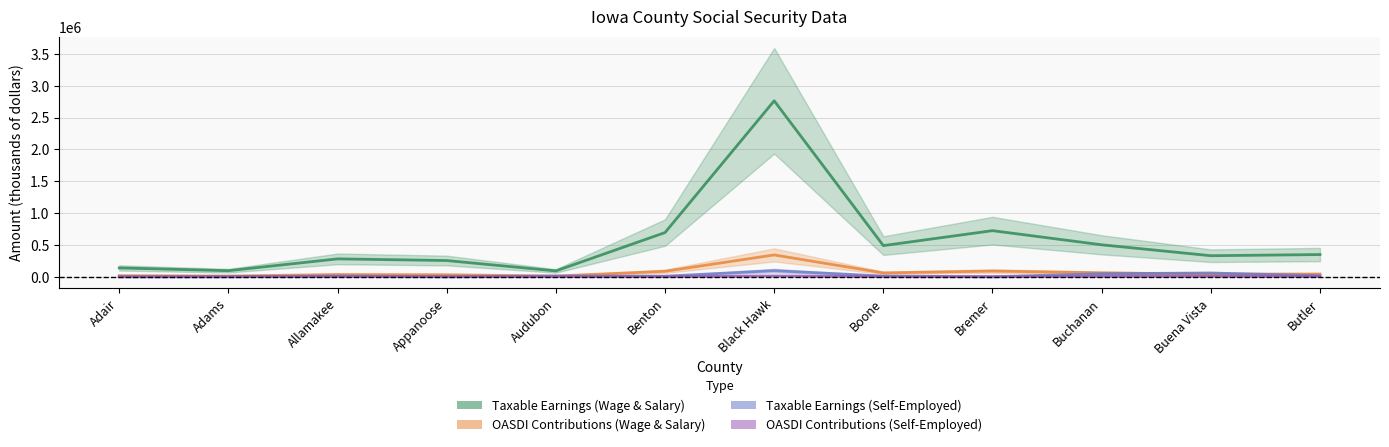

What is the label of the 5th point from the right?

Boone